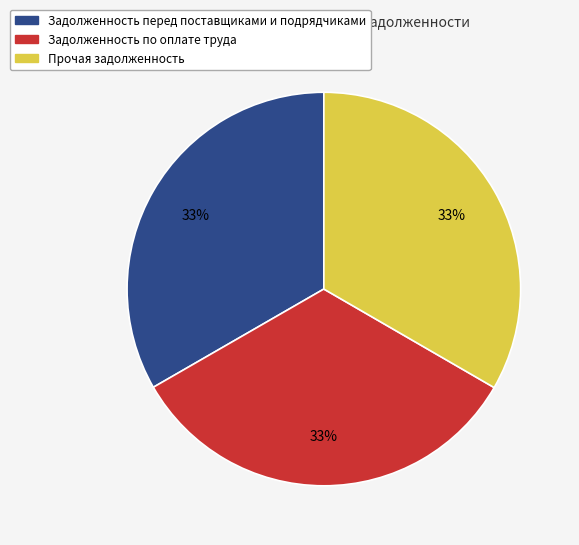

Does Задолженность по оплате труда account for over 50% of the chart?

No